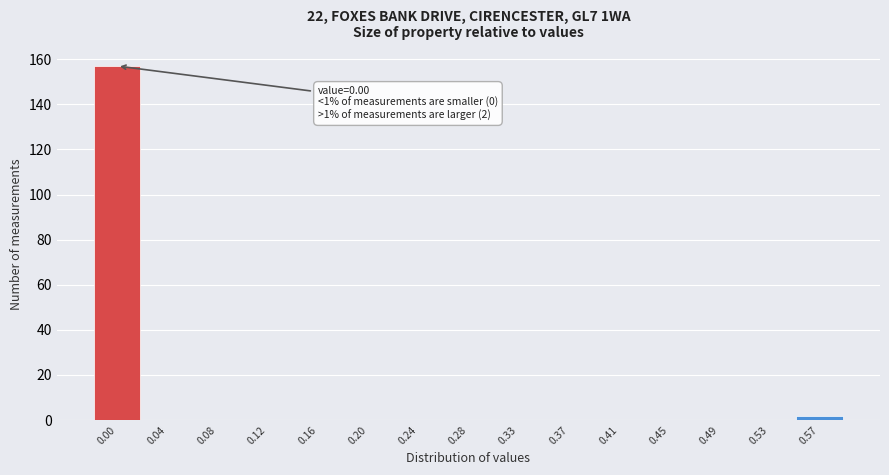

Reading left to right, transcribe all the data shown in this chart.

0.00=157	0.04=0	0.08=0	0.12=0	0.16=0	0.20=0	0.24=0	0.28=0	0.33=0	0.37=0	0.41=0	0.45=0	0.49=0	0.53=0	0.57=2